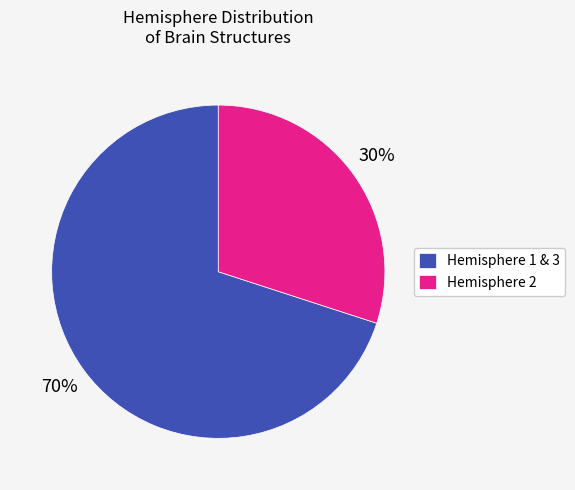

What is the ratio of the value at Hemisphere 1 & 3 to the value at Hemisphere 2?

2.3